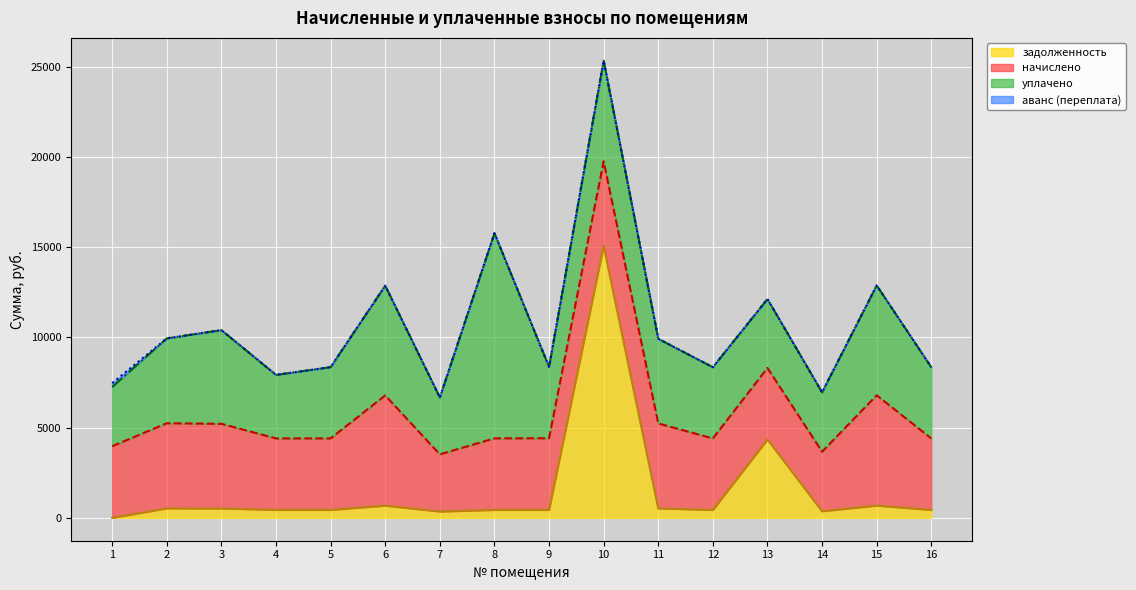

What is the value of the задолженность point at the 12th from the left?

440.1